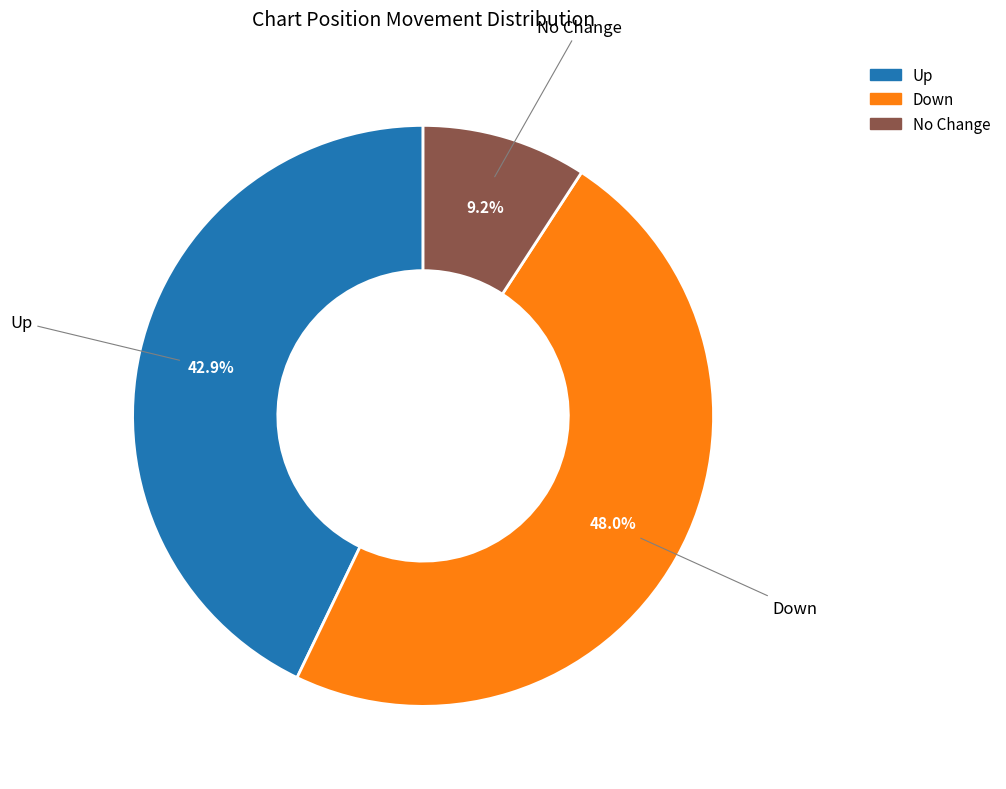

Is there a majority slice in this chart?

No